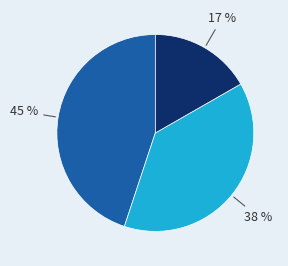

Is there any slice that represents more than half of the pie?

No